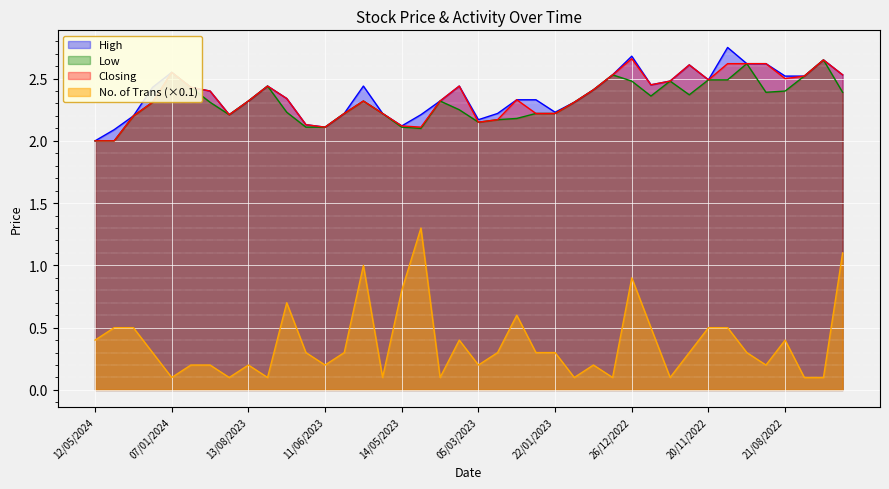

What is the difference between the second highest and second lowest values in the High series?

0.6